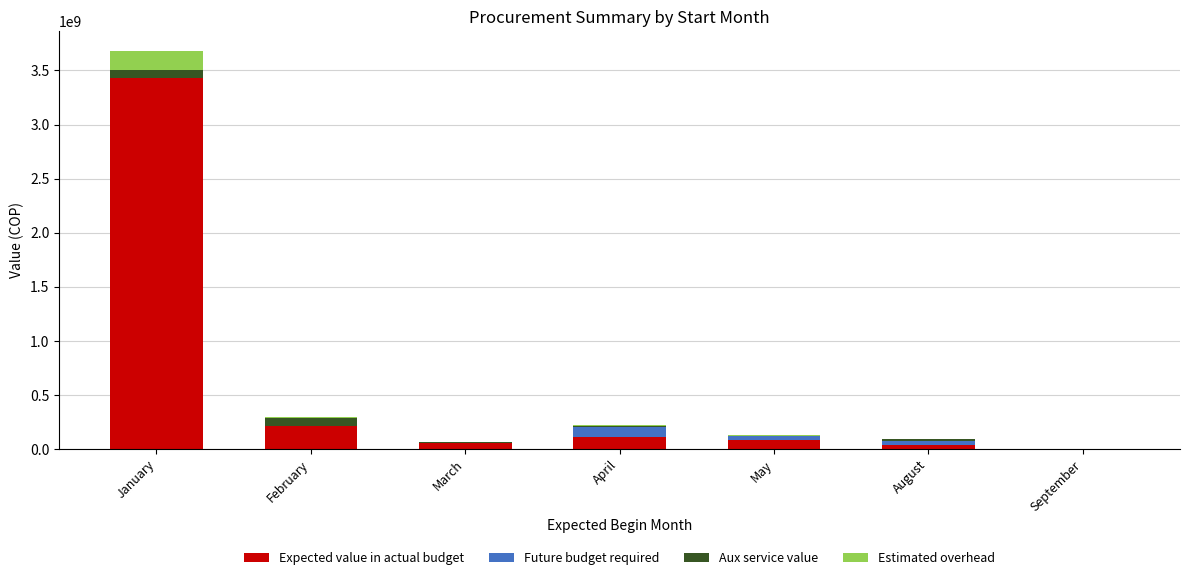

Are the bars horizontal?

No